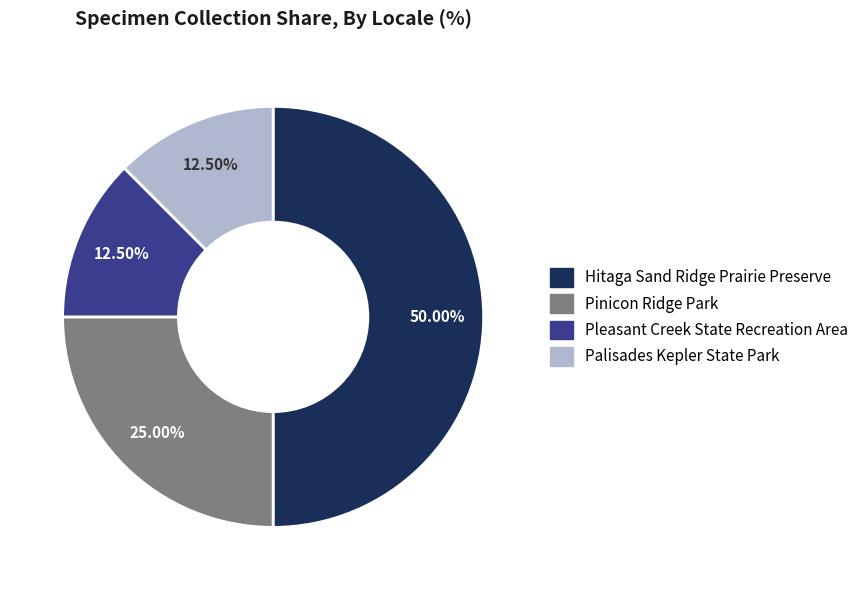

Between Palisades Kepler State Park and Pinicon Ridge Park, which is larger?

Pinicon Ridge Park